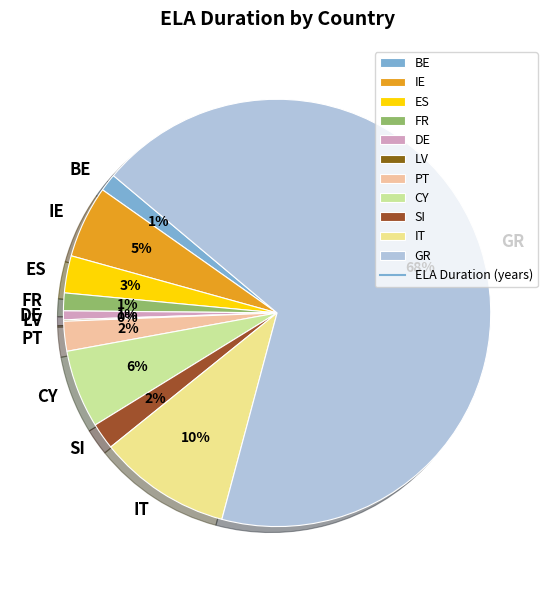

To the nearest percent, what is the difference between the CY and BE slice percentages?

5%